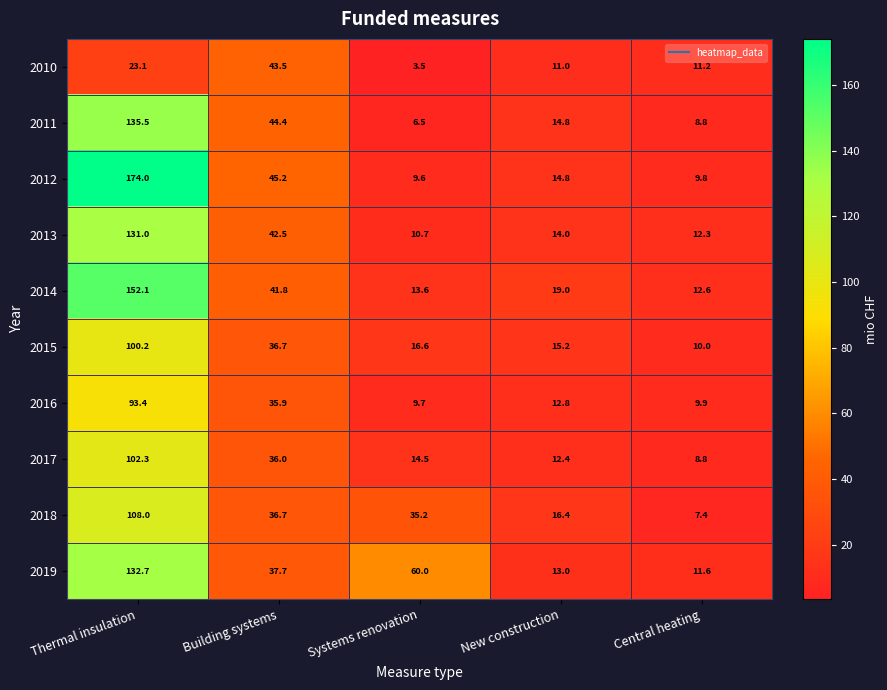

Which label corresponds to the largest value in the chart?

Thermal insulation